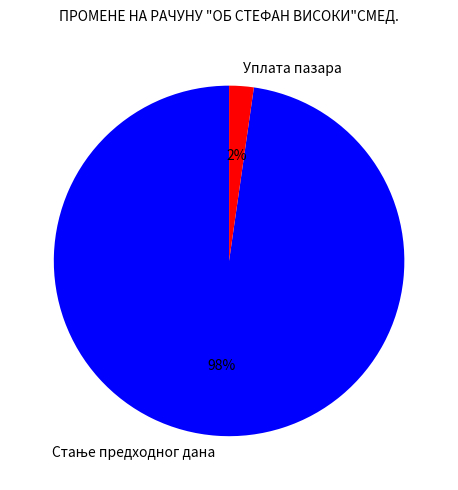

The Уплата пазара slice represents 2% of the pie. True or false?

True